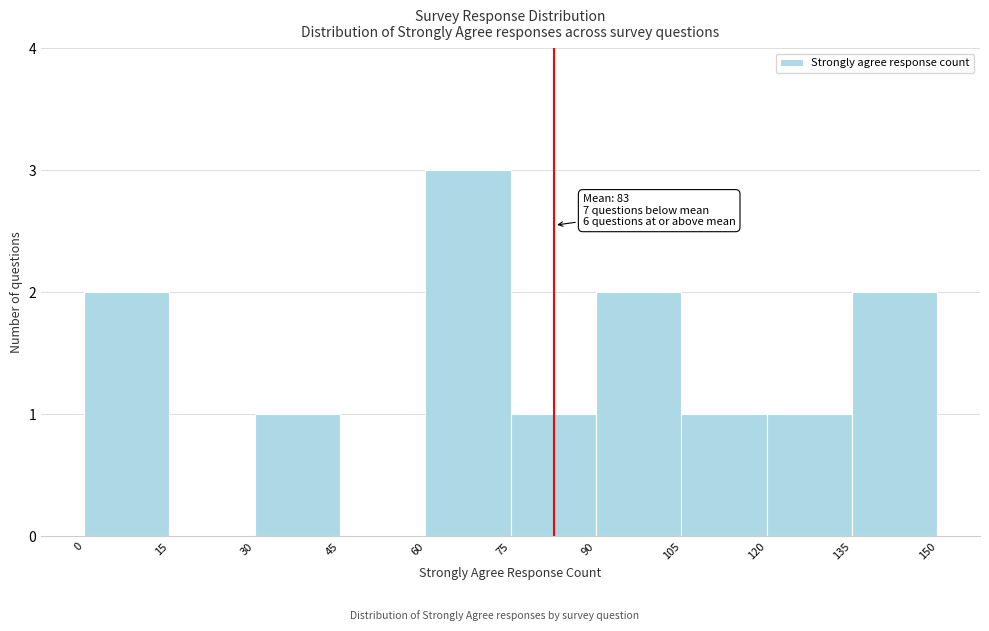

Over which range of the x-axis is the bar tallest?

60 to 75